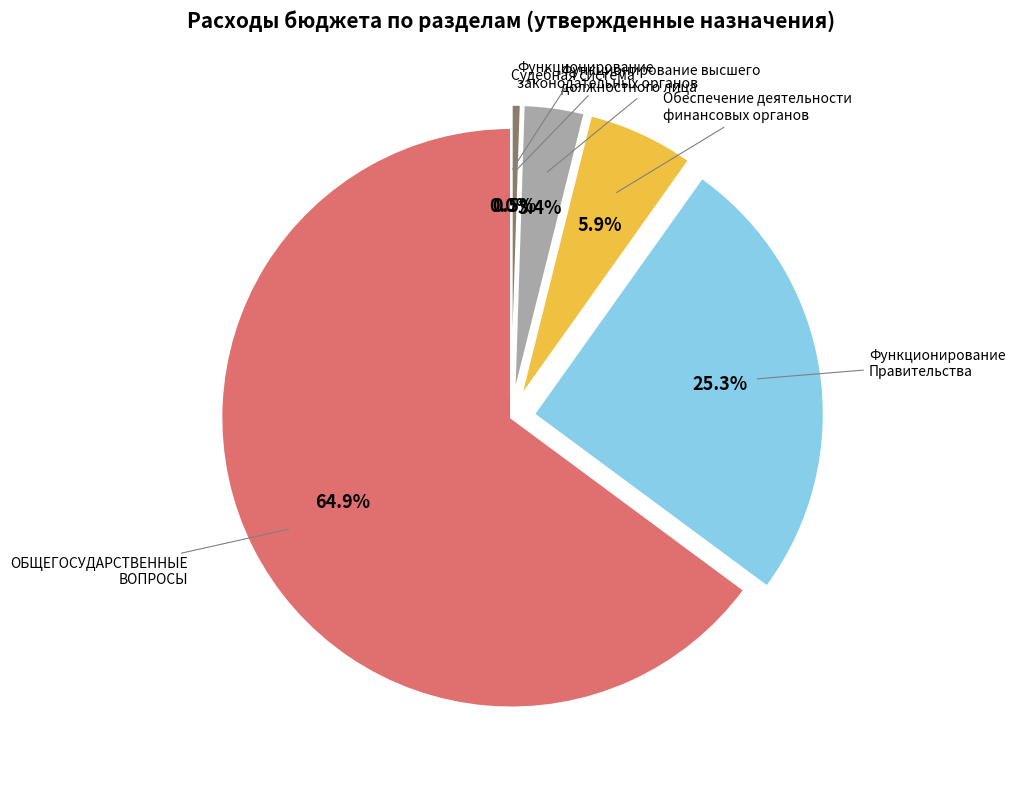

Is there any slice that represents more than half of the pie?

Yes